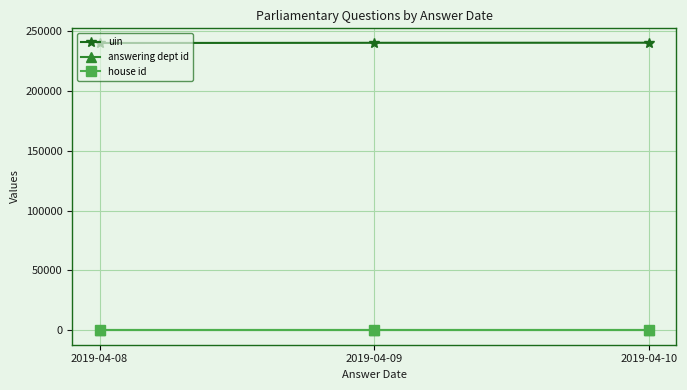

What is the value of the house id point at the 1st from the left?

1